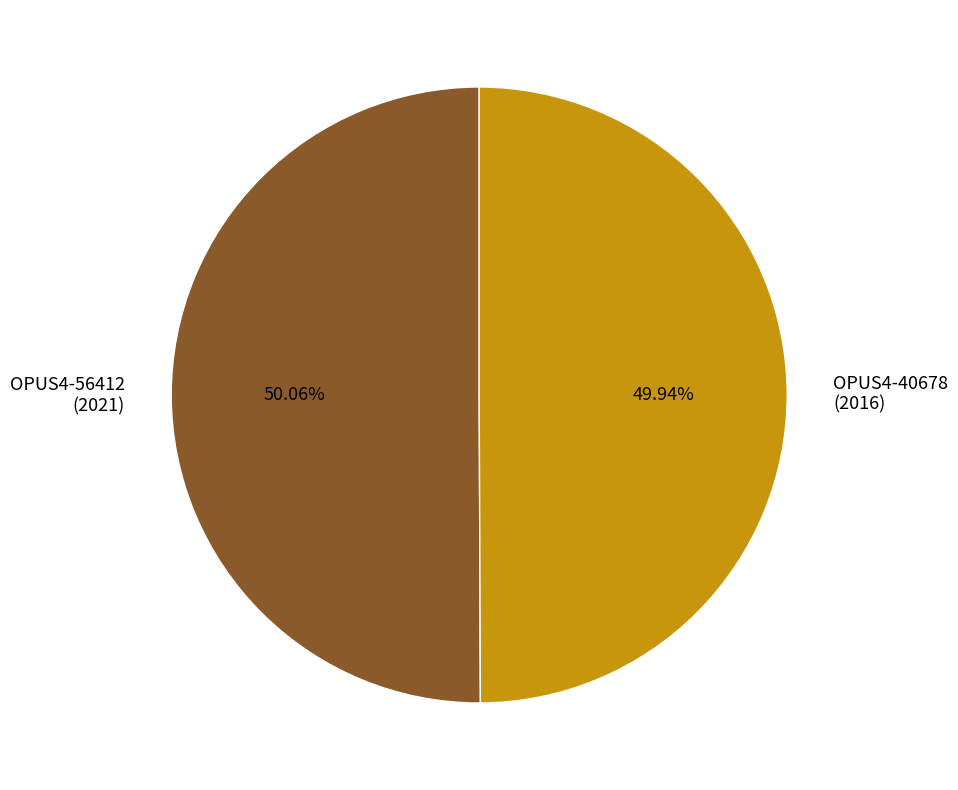

Combined, do OPUS4-56412 (2021) and OPUS4-40678 (2016) account for over 50%?

Yes